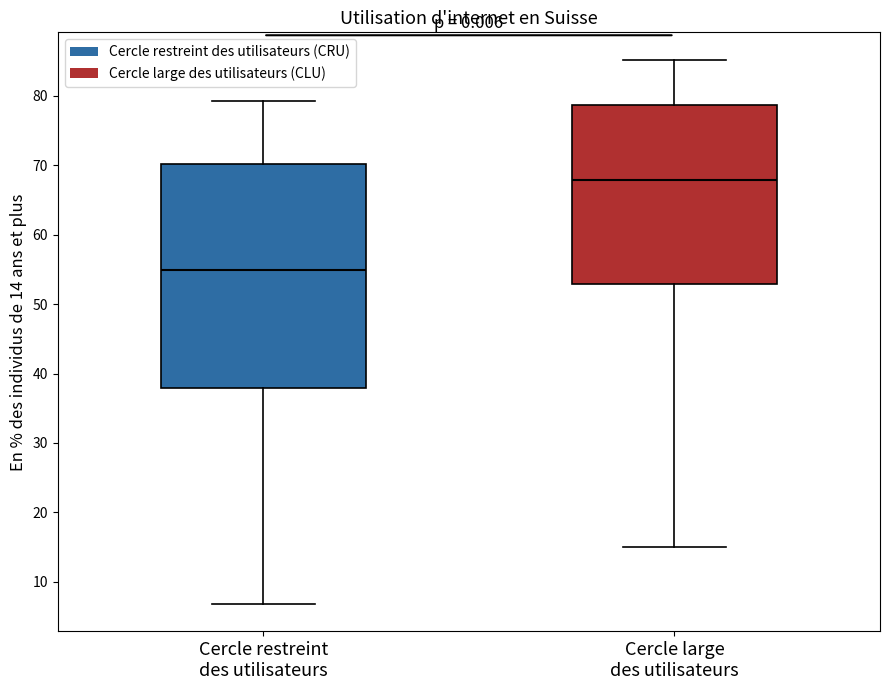

Reading left to right, read every box against the y-axis: the position of its median line, the range the box covers, and the ends of its whiskers. The values are not printed on the chart, so give them approximately, as read against the axis.

Cercle restreint des utilisateurs: median 55, box 38 to 70, whiskers 7 to 79
Cercle large des utilisateurs: median 68, box 53 to 79, whiskers 15 to 85